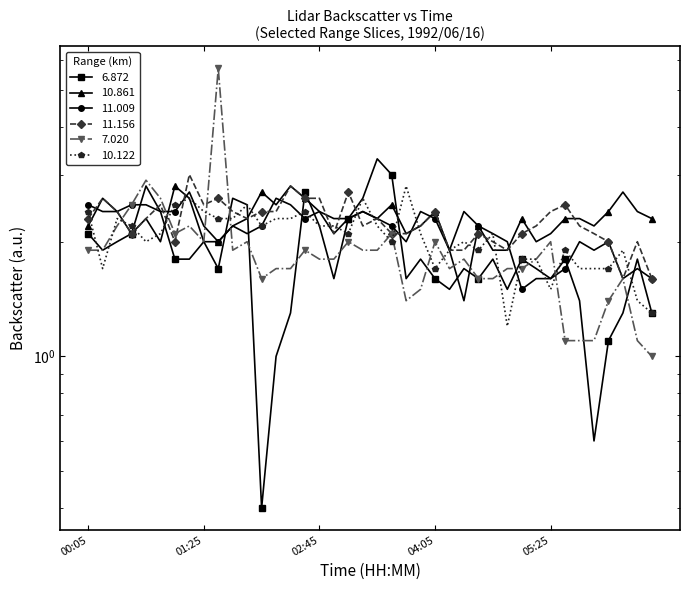

How many data points does each series have?

40